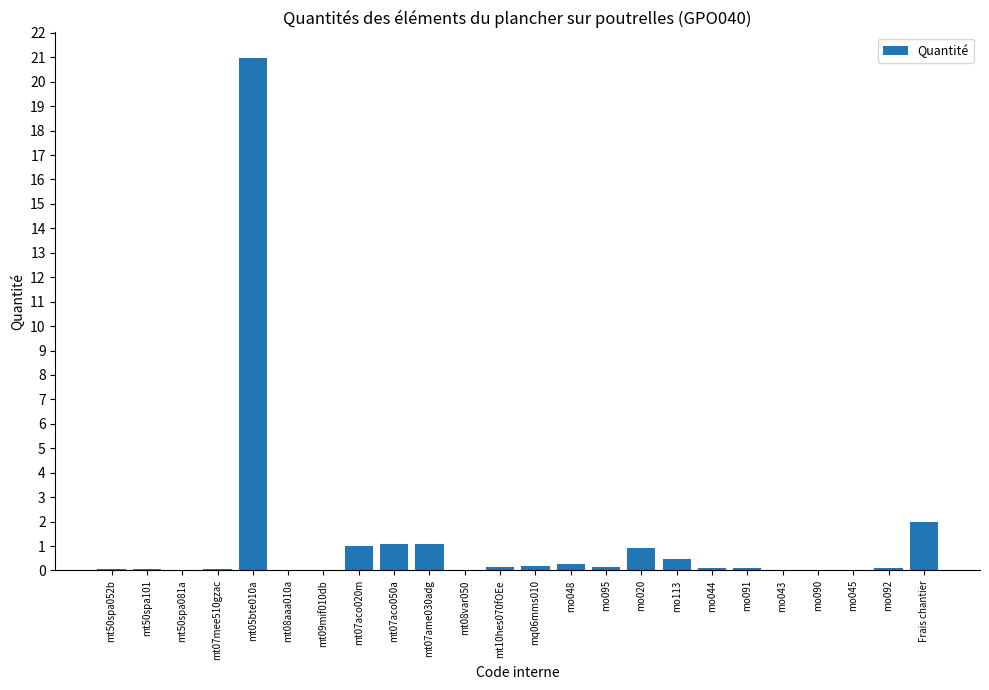

True or false: the data shows 0.1 at mo092.

True